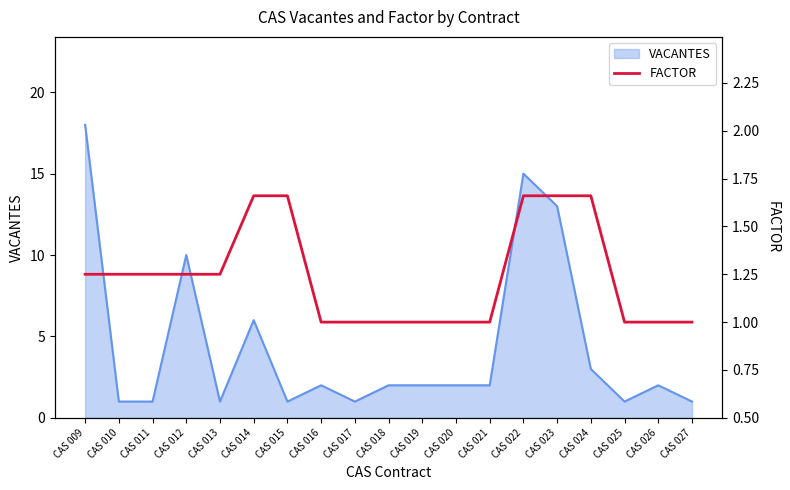

What is the highest value of the VACANTES series?

18